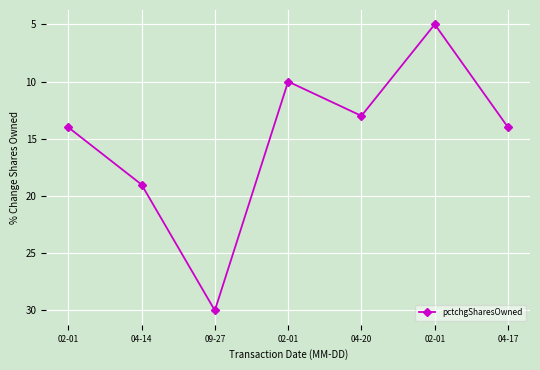

List the labels in order of value, largest first.

09-27, 04-14, 02-01, 04-17, 04-20, 02-01, 02-01